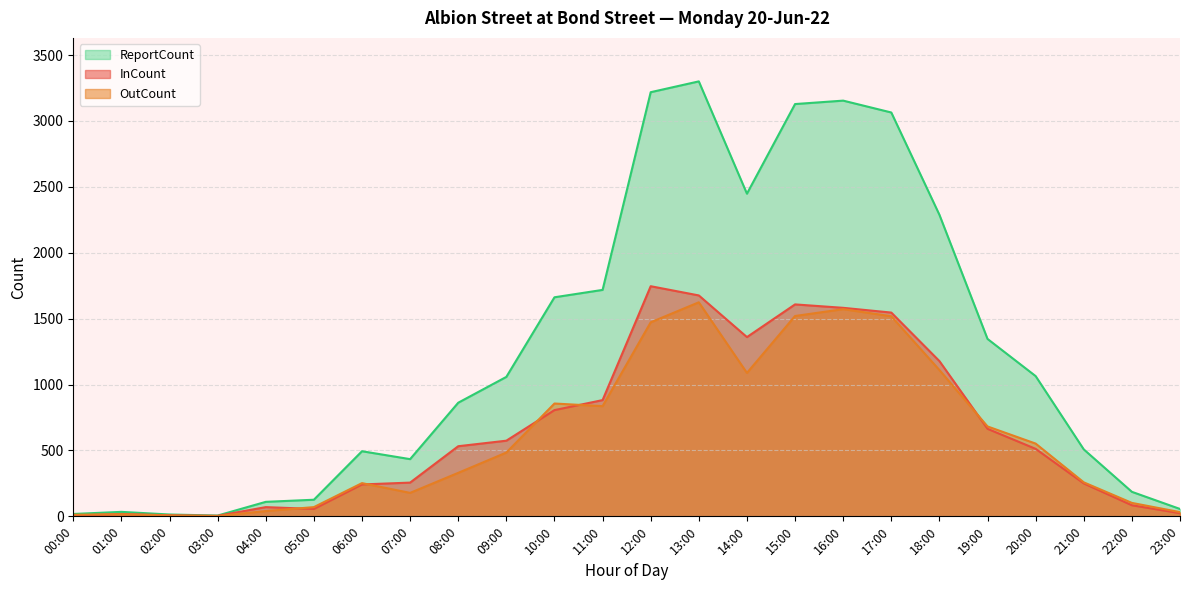

What is the difference between the OutCount values at 17:00 and 16:00?

54